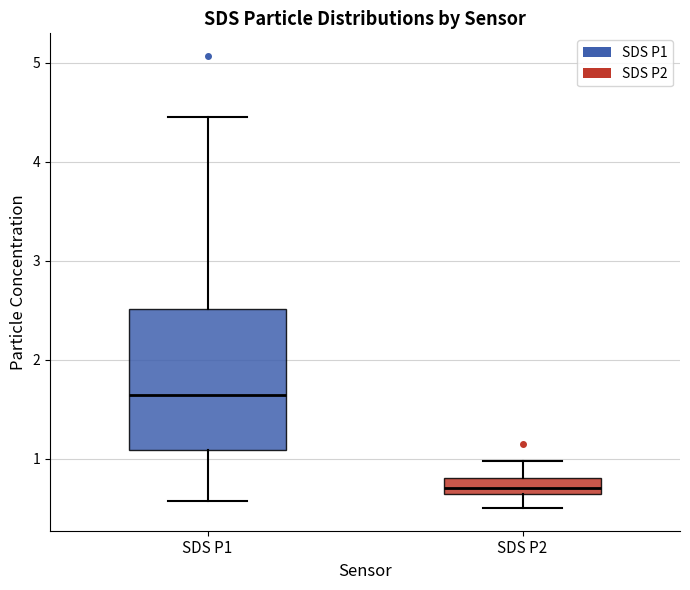

Which box is the tallest, from its lower edge to its upper edge?

SDS P1